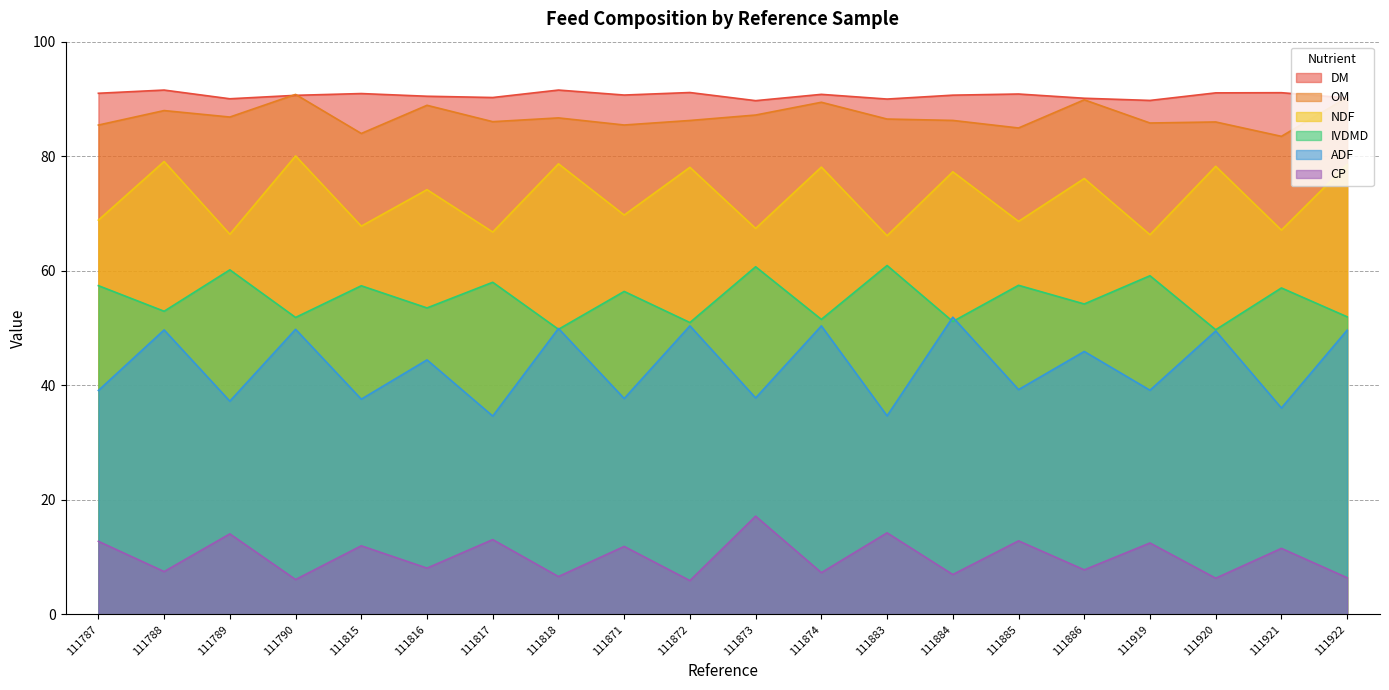

In OM, how many points are higher than both neighbors (excluding endpoints)?

7